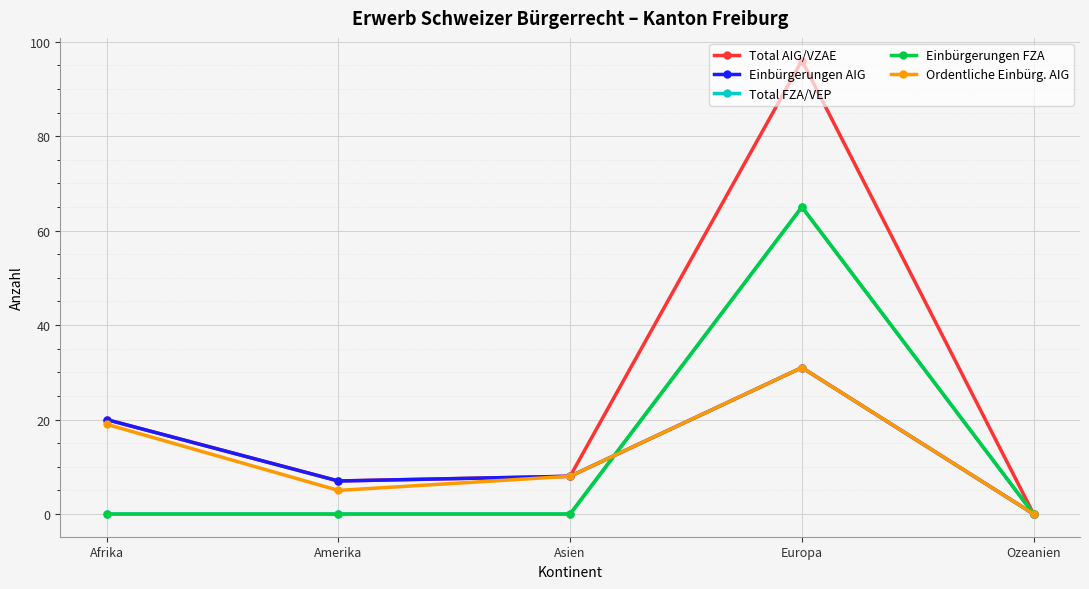

True or false: Total FZA/VEP has more than 2 interior local peaks.

False